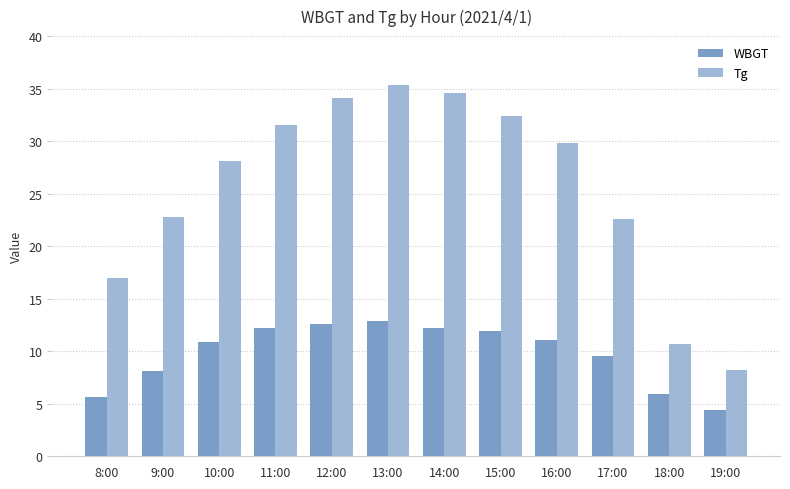

What is the difference between the highest and lowest values at 18:00?

4.8